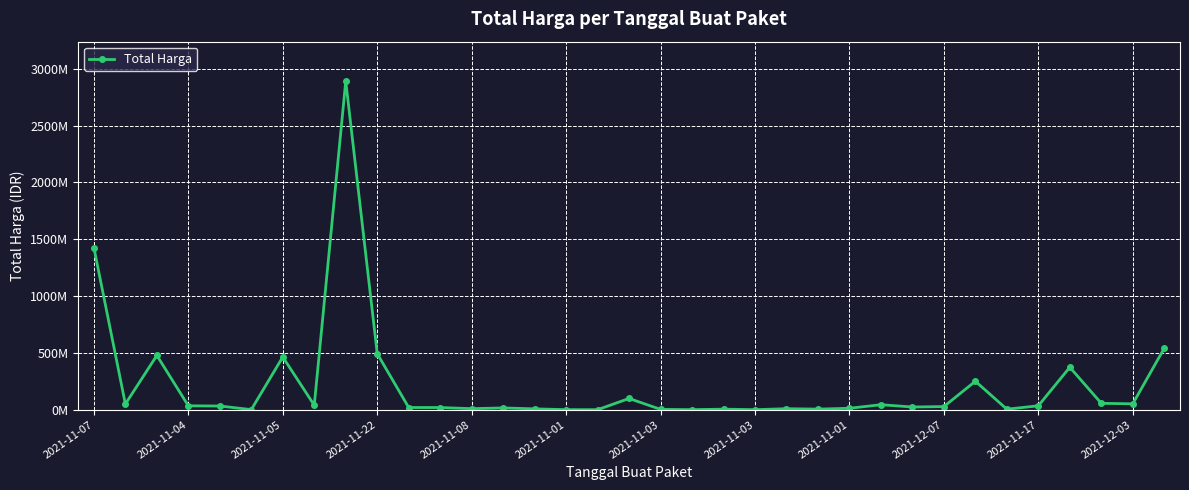

What is the maximum value shown in the chart?

2892122000